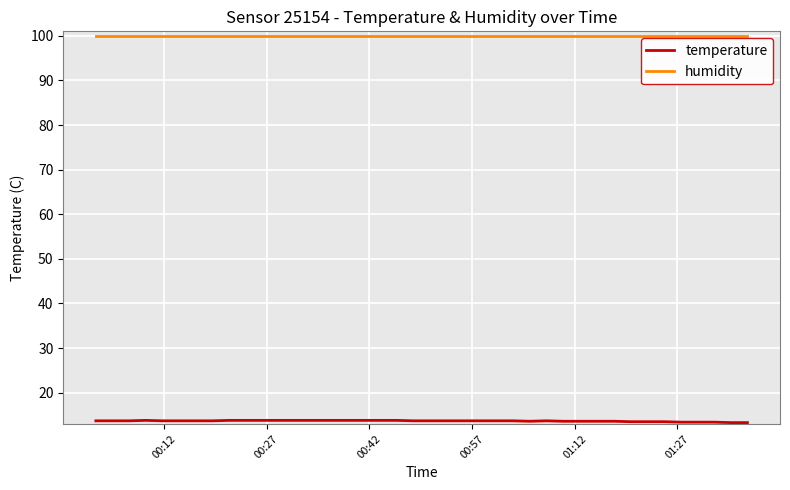

What is the smallest value displayed?

13.3